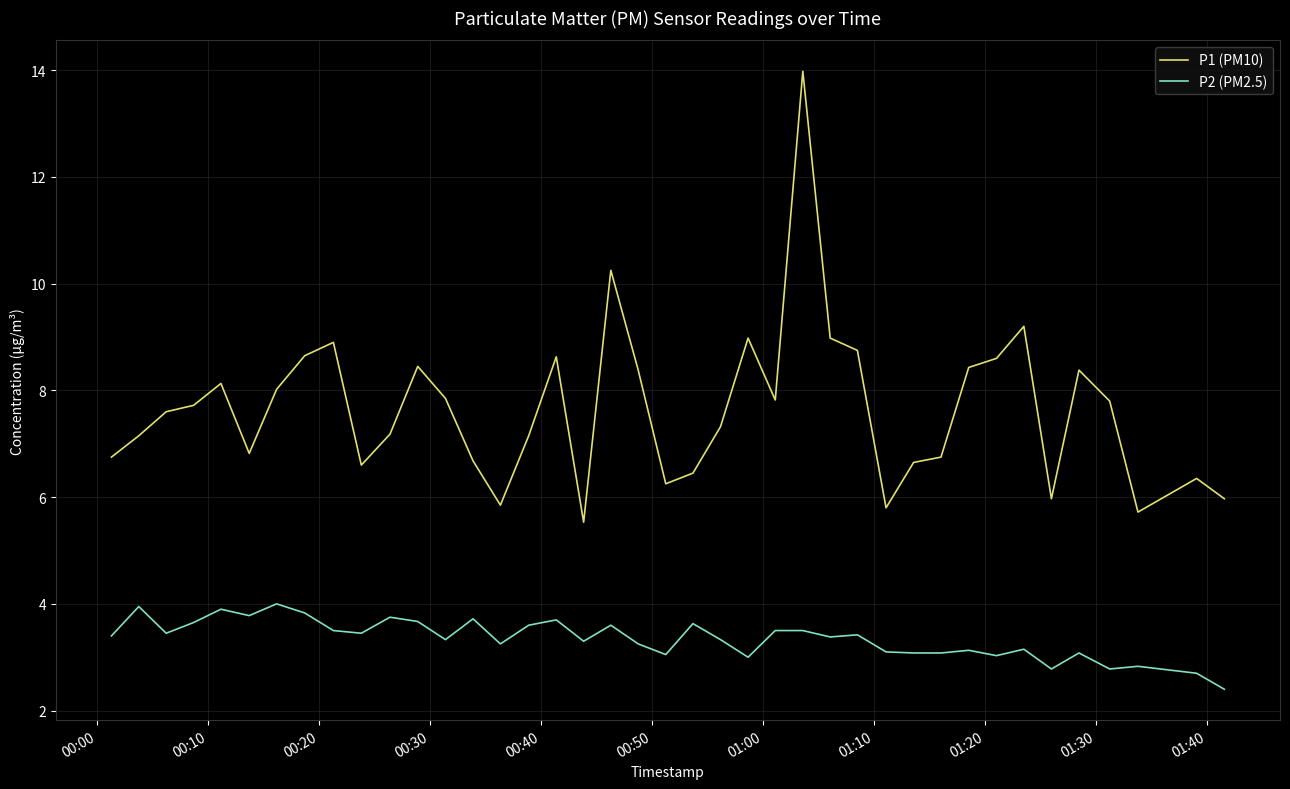

Which series has the largest range (max minus min)?

P1 (PM10)